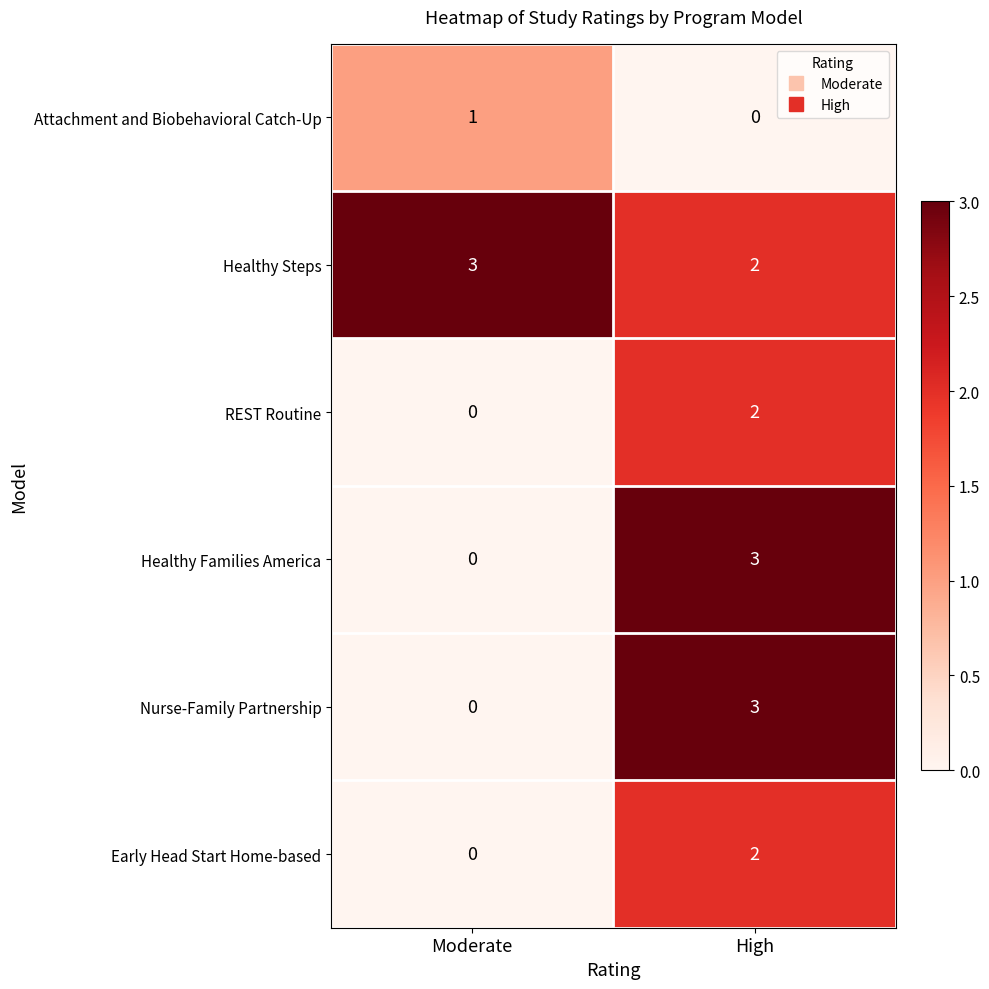

What is the sum of all Nurse-Family Partnership values?

3